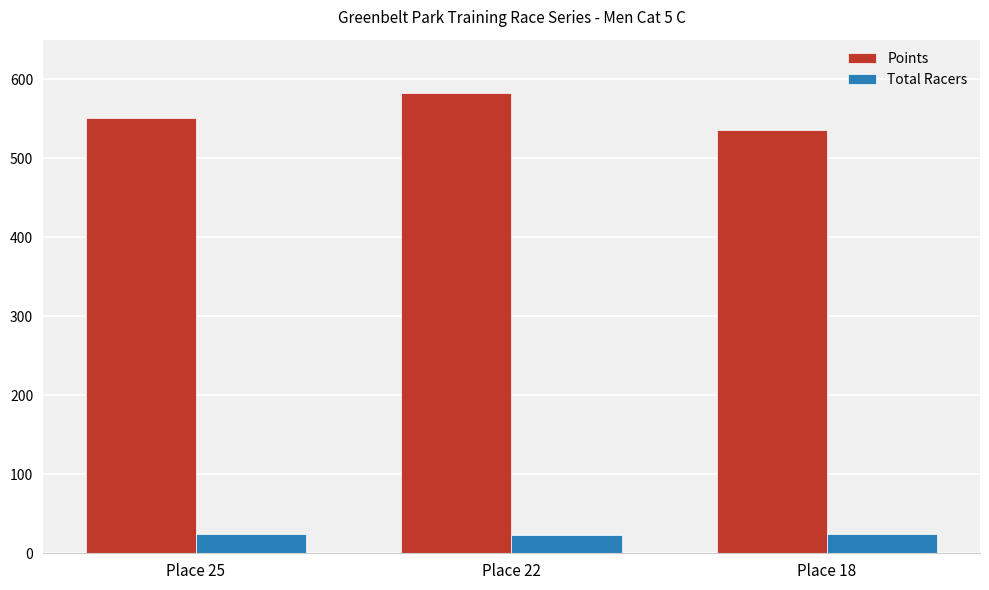

True or false: Points has a value of 372.1 at Place 25.

False